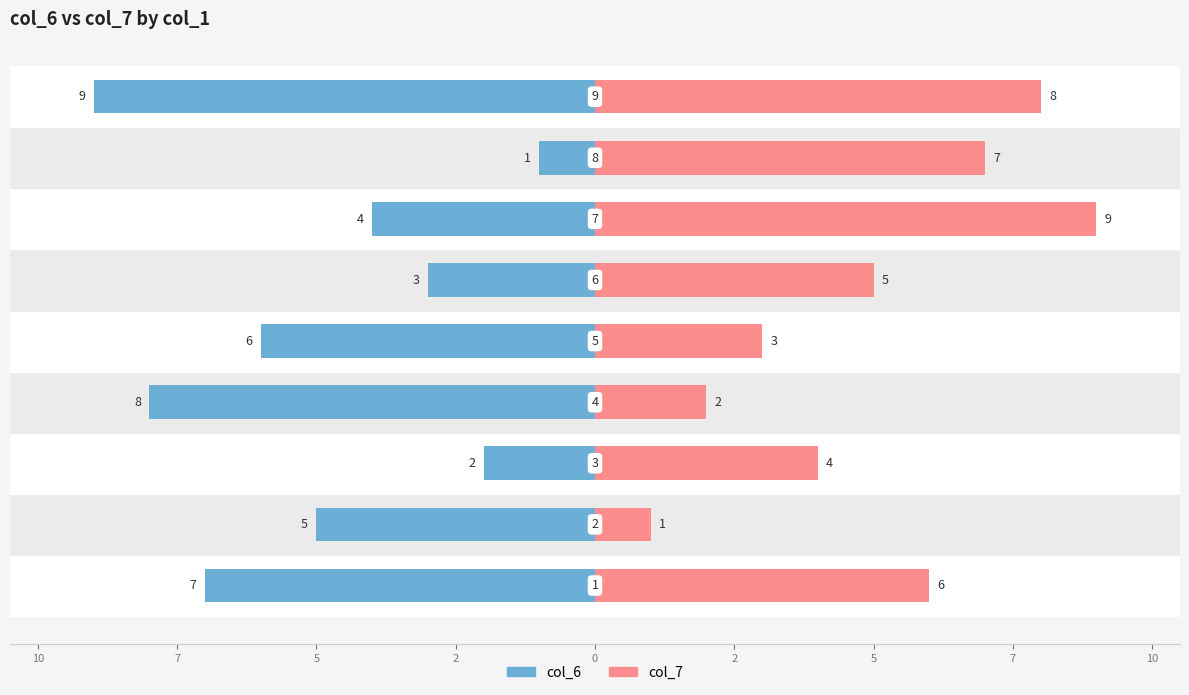

At which label does col_6 first exceed -5?

7